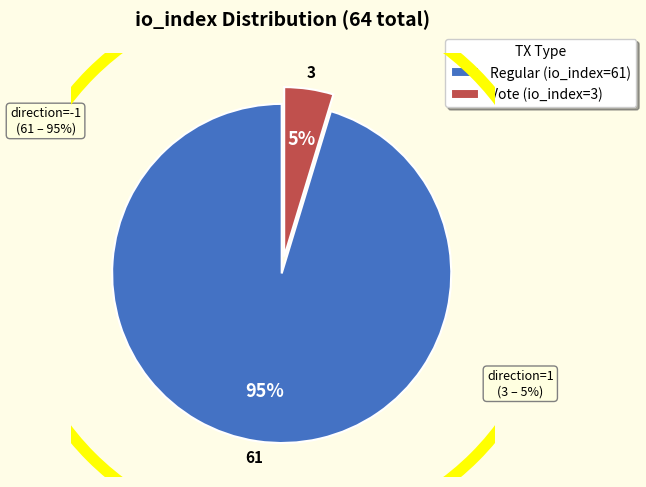

What is the largest slice in the pie chart?

Regular (io_index=61)